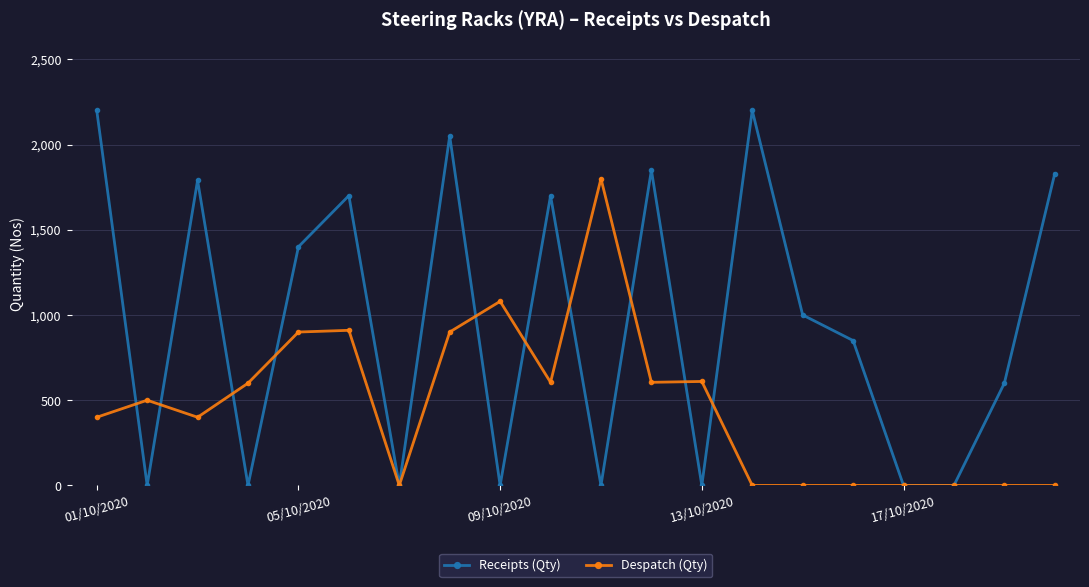

Rank the series by their maximum value, from highest to lowest.

Receipts (Qty), Despatch (Qty)